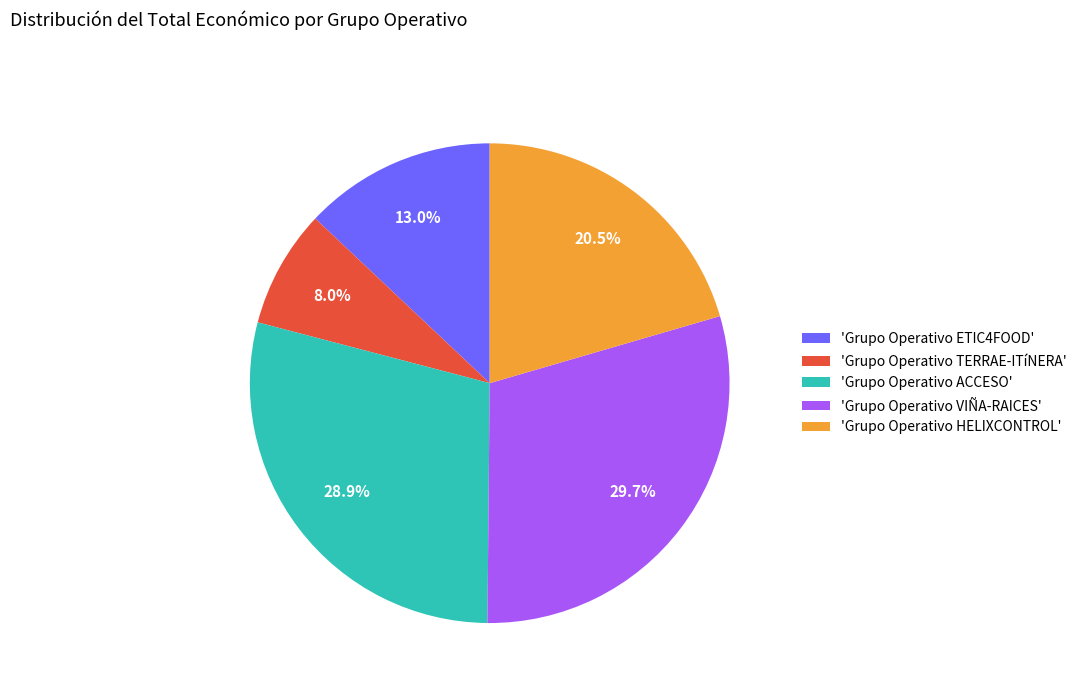

Combined, do 'Grupo Operativo TERRAE-ITíNERA' and 'Grupo Operativo HELIXCONTROL' account for over 50%?

No